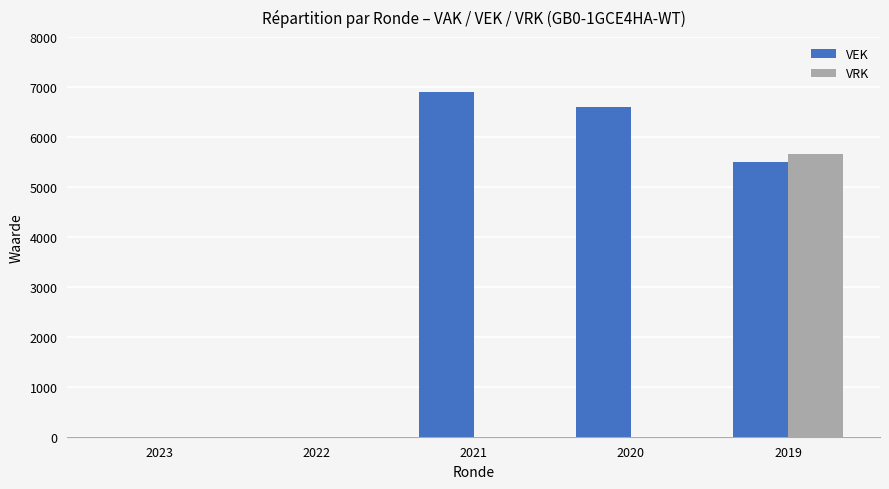

How many series are shown in this chart?

2